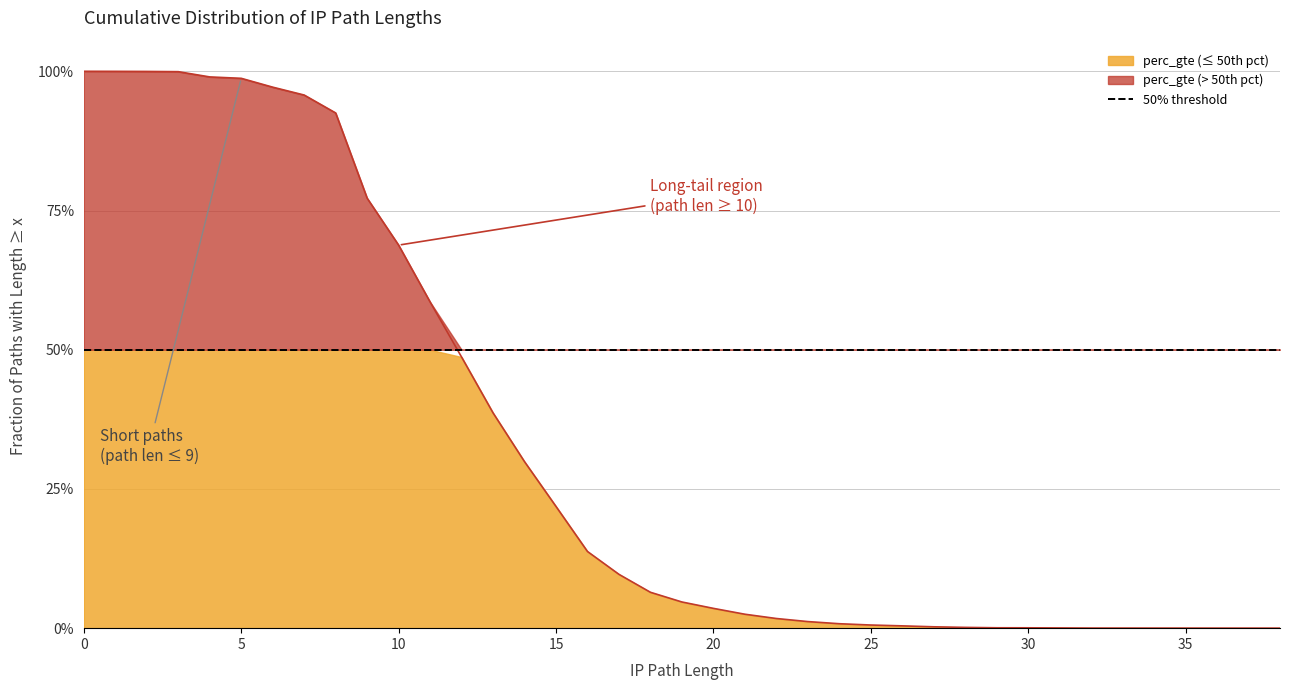

How many positive values are there?

34